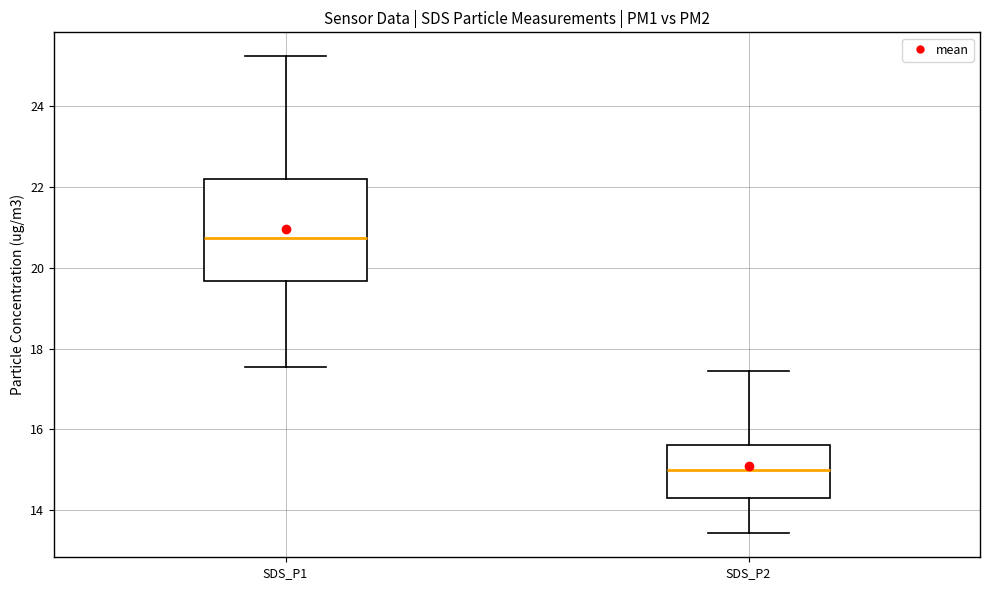

Reading left to right, read every box against the y-axis: the position of its median line, the range the box covers, and the ends of its whiskers. The values are not printed on the chart, so give them approximately, as read against the axis.

SDS_P1: median 20.8, box 19.6 to 22.2, whiskers 17.6 to 25.2
SDS_P2: median 15.0, box 14.4 to 15.6, whiskers 13.4 to 17.4